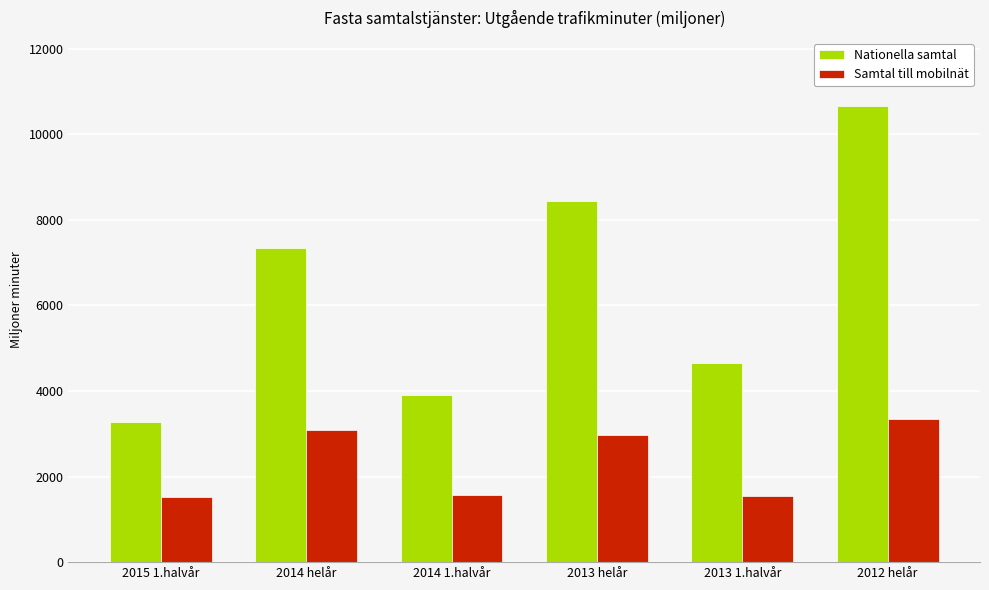

At how many categories does at least one series exceed 9445?

1